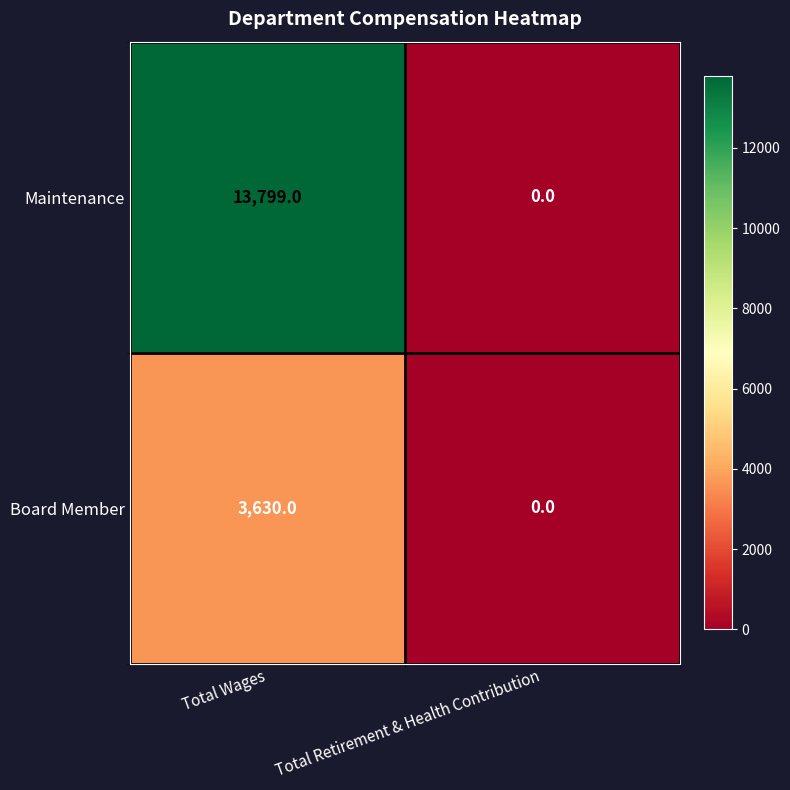

Reading left to right, extract all data points from this chart.

Maintenance: Total Wages=13799	Total Retirement & Health Contribution=0
Board Member: Total Wages=3630	Total Retirement & Health Contribution=0